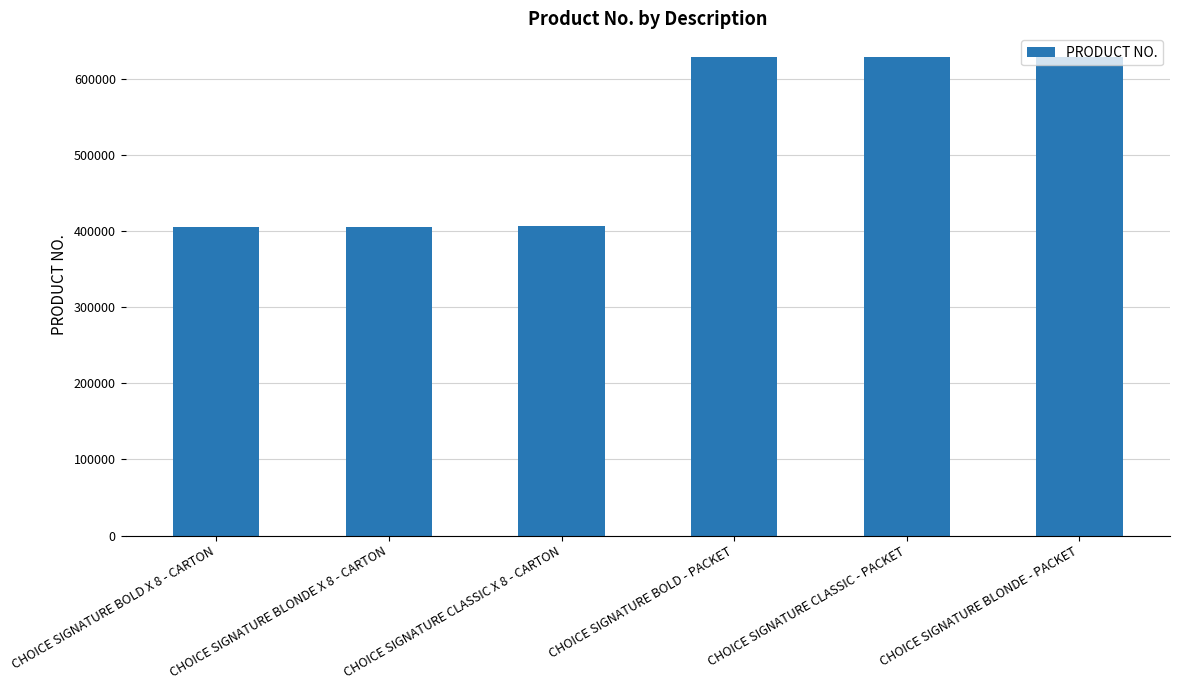

What is the label of the 4th bar from the left?

CHOICE SIGNATURE BOLD - PACKET